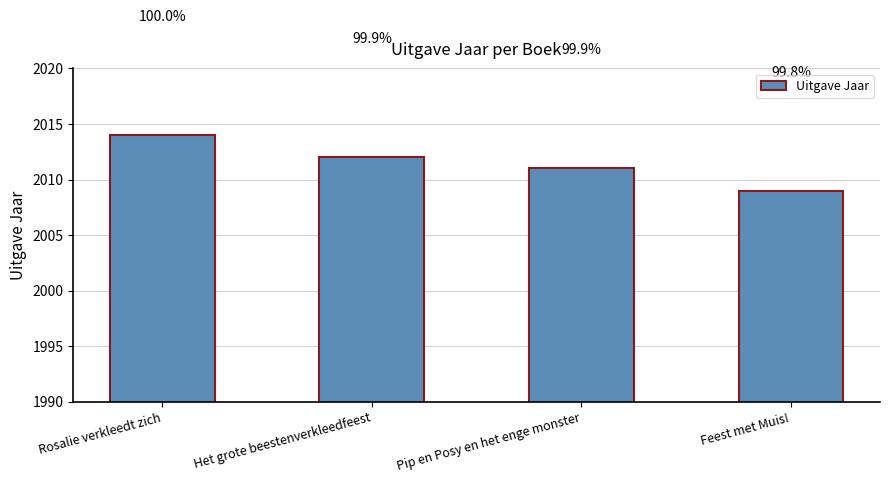

Which category has the lowest value across all series?

Feest met Muis!